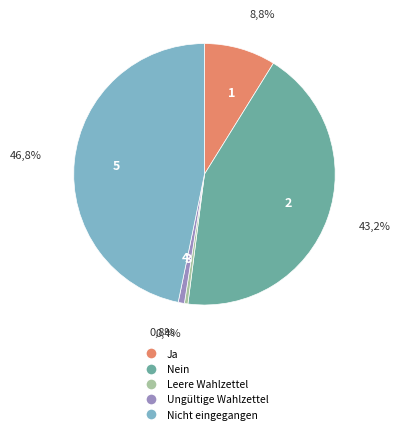

Which category has the smallest portion of the pie?

Leere Wahlzettel